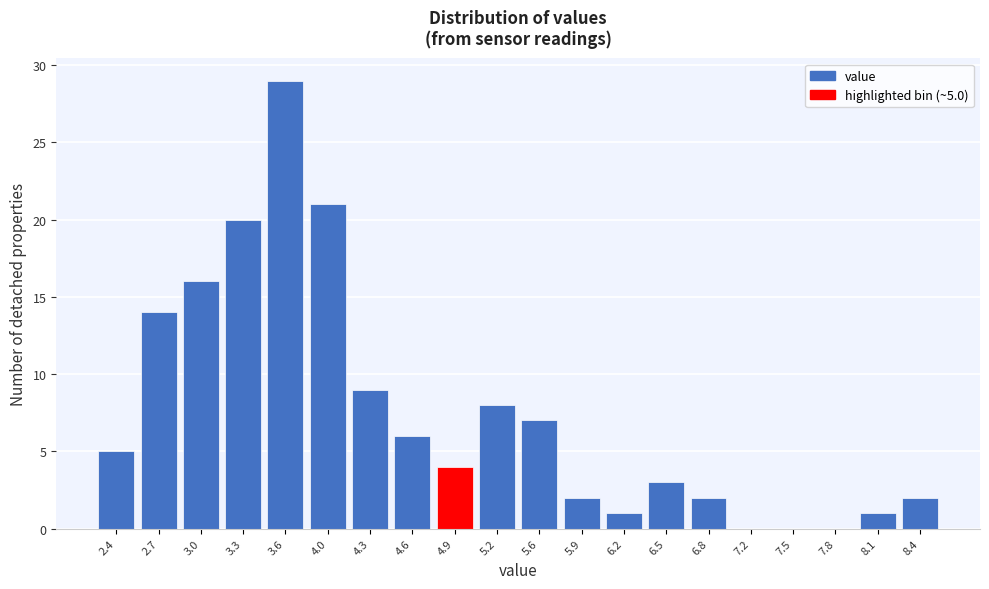

Over which range of the x-axis is the bar tallest?

3.48 to 3.80